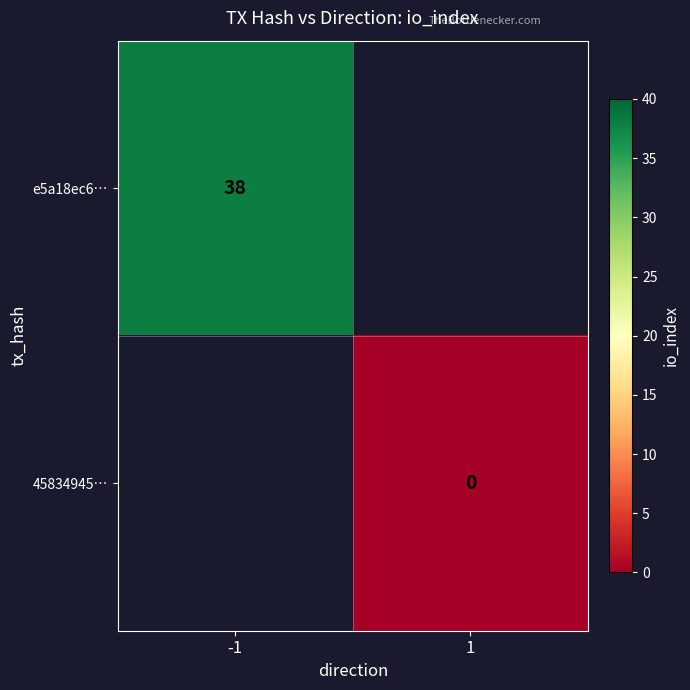

True or false: e5a18ec6… has a value of 38 at -1.

True